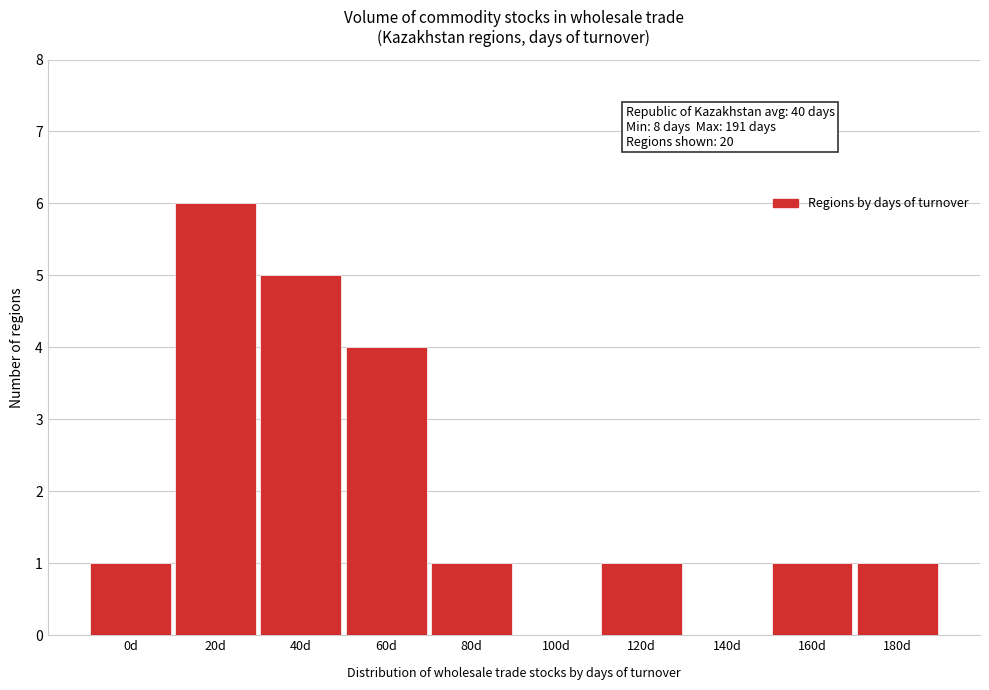

Reading right to left, extract all data points from this chart.

180d=1	160d=1	140d=0	120d=1	100d=0	80d=1	60d=4	40d=5	20d=6	0d=1